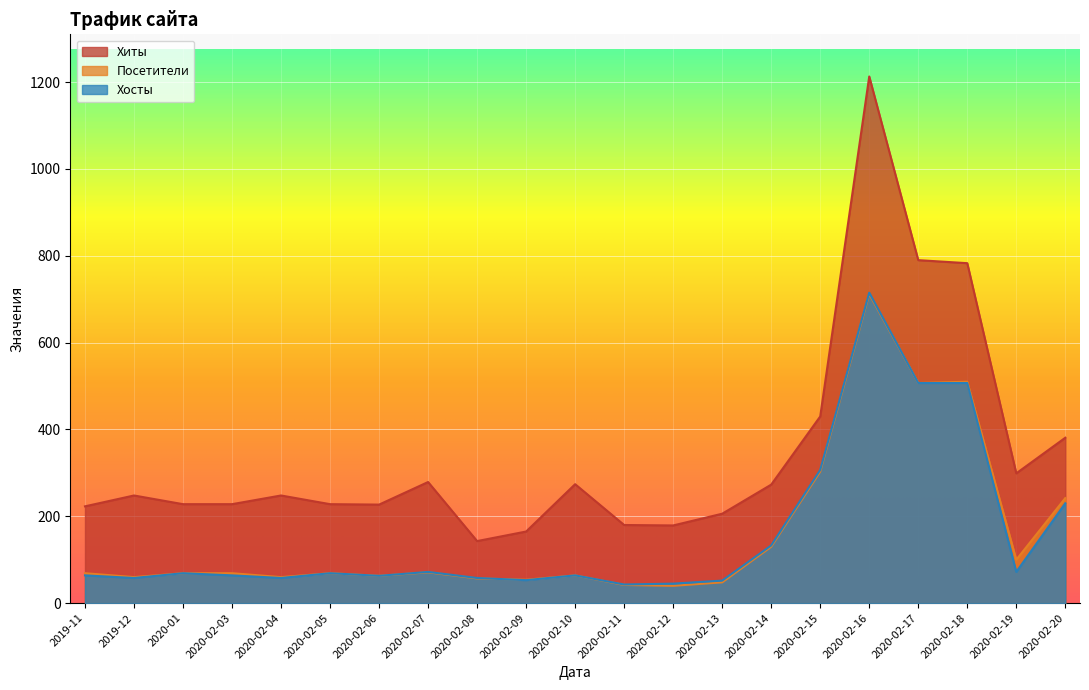

Is it true that Хиты equals 274 at 2020-02-10?

True